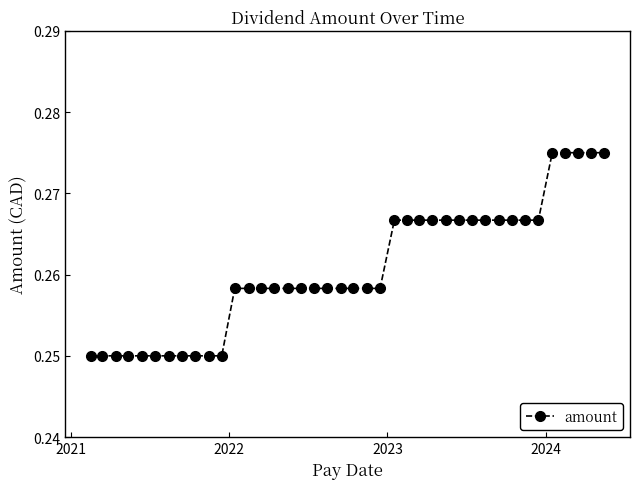

What is the sum of all values?

10.4